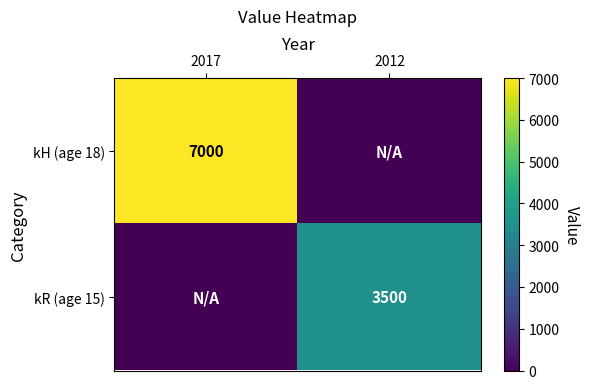

Is the value of kR (age 15) at 2012 greater than the value of kH (age 18) at 2017?

No